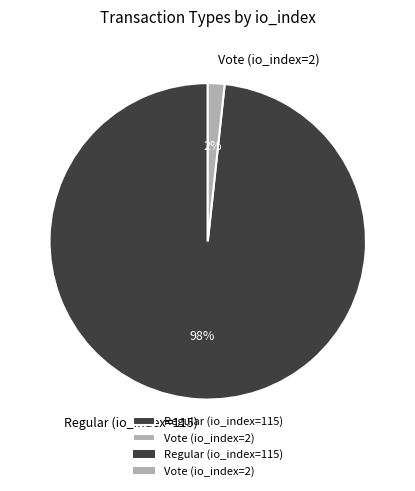

How many segments does this pie chart have?

2